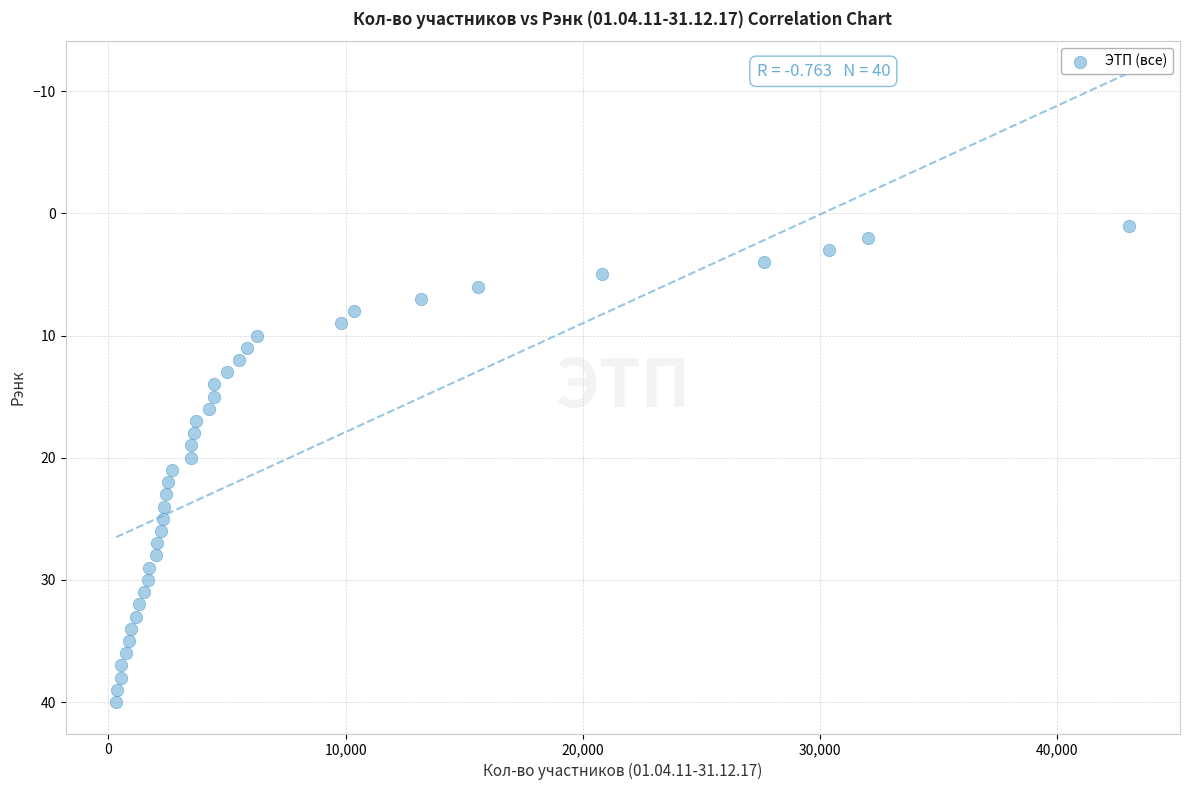

What is the range of Y values (max minus min)?

39